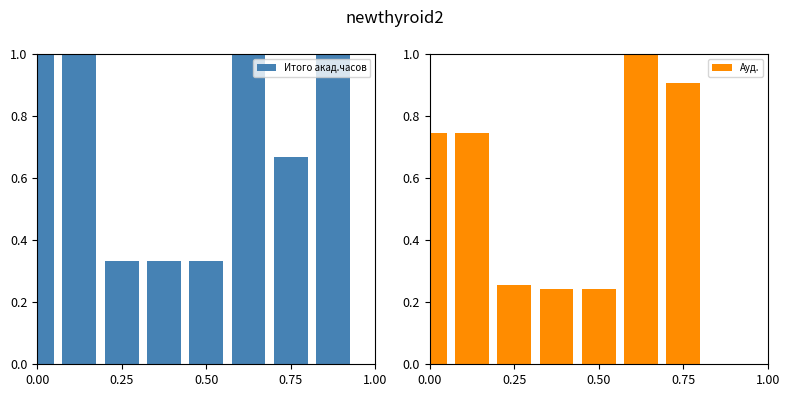

What is the maximum value for Итого акад.часов?

1.0